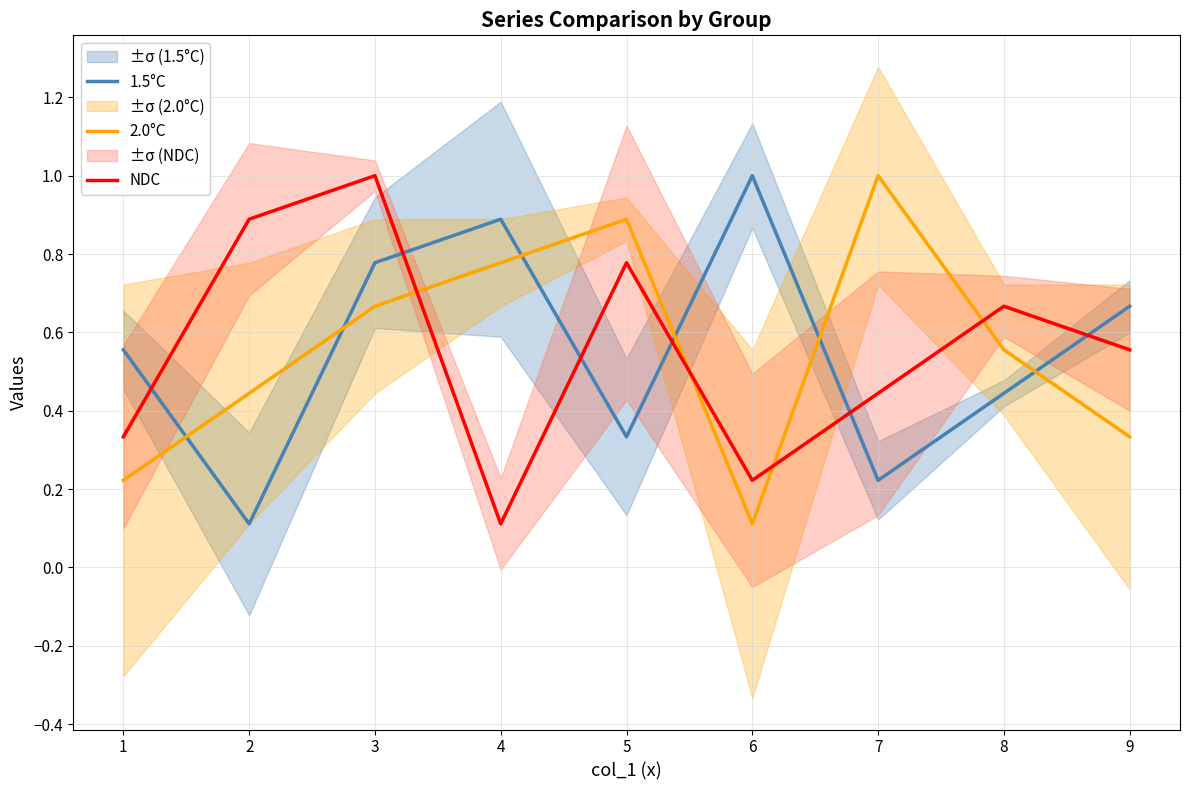

Rank the series by their maximum value, from lowest to highest.

1.5°C, 2.0°C, NDC